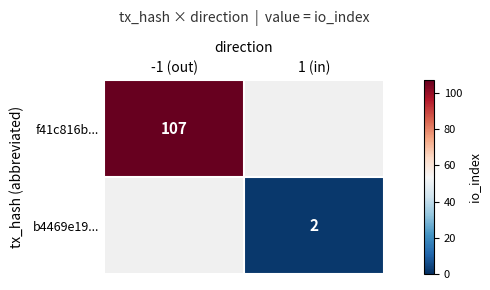

True or false: b4469e19... has a value of 3.2 at 1 (in).

False